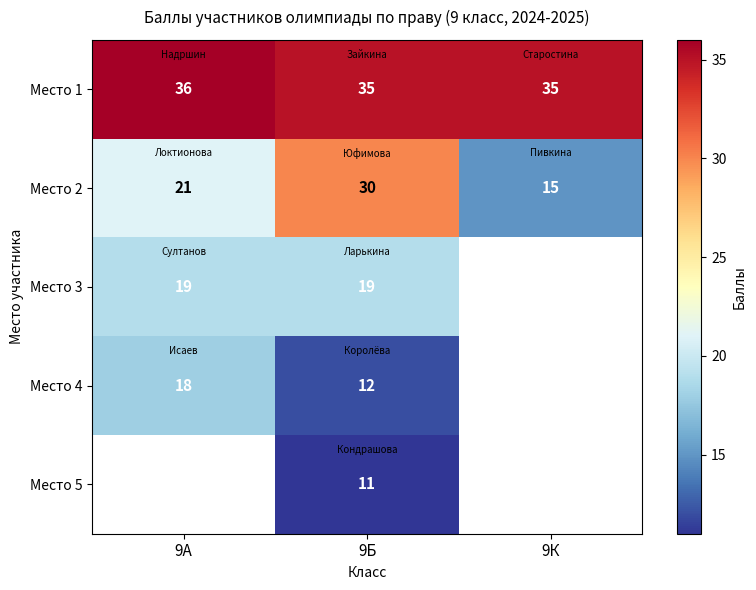

What is the sum of the Место 2 values at 9Б and 9К?

45